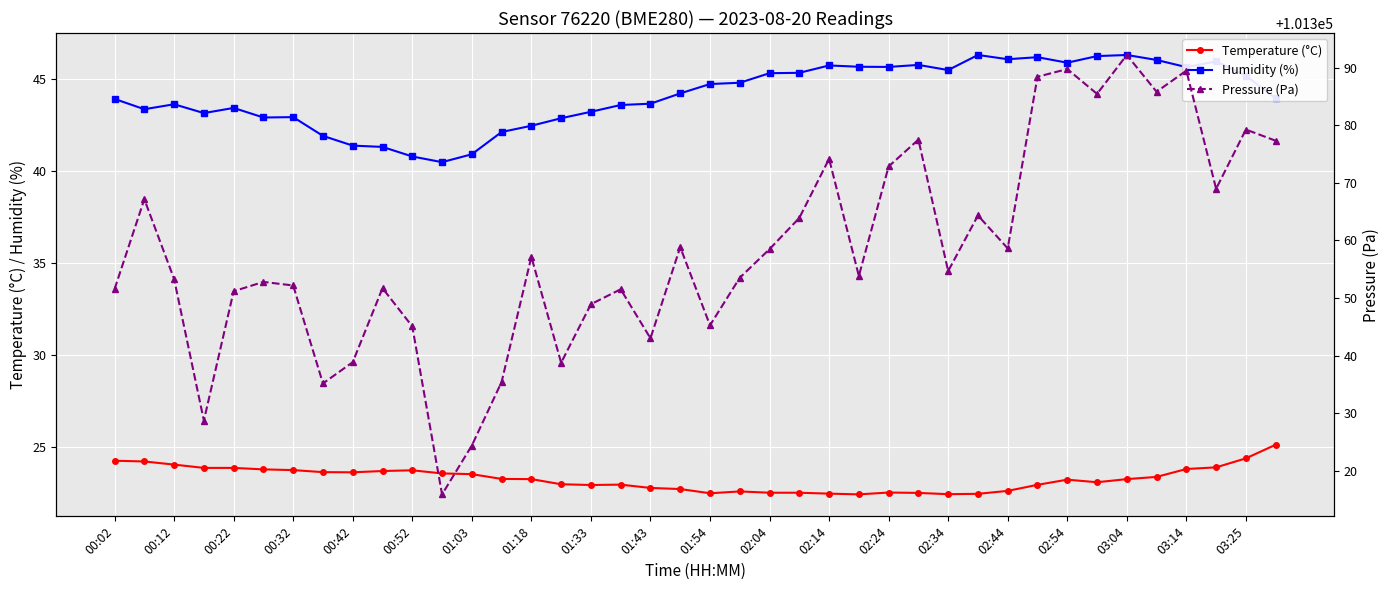

How many values in the Temperature (°C) series are below 23?

17